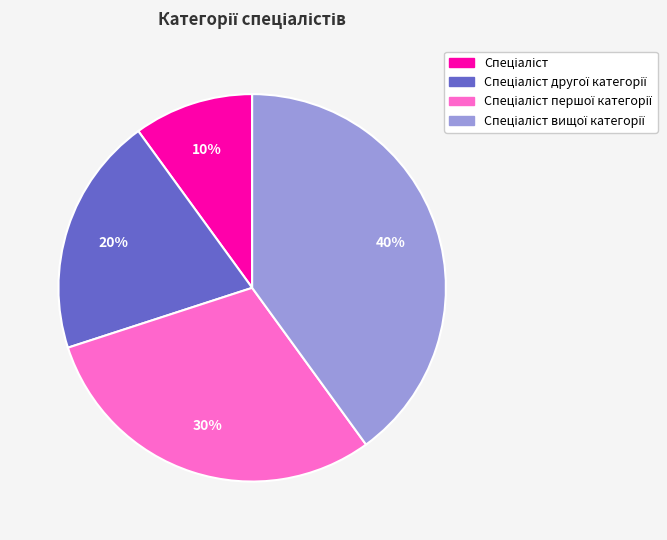

To the nearest percent, what is the difference between the largest and smallest slice percentages?

30%